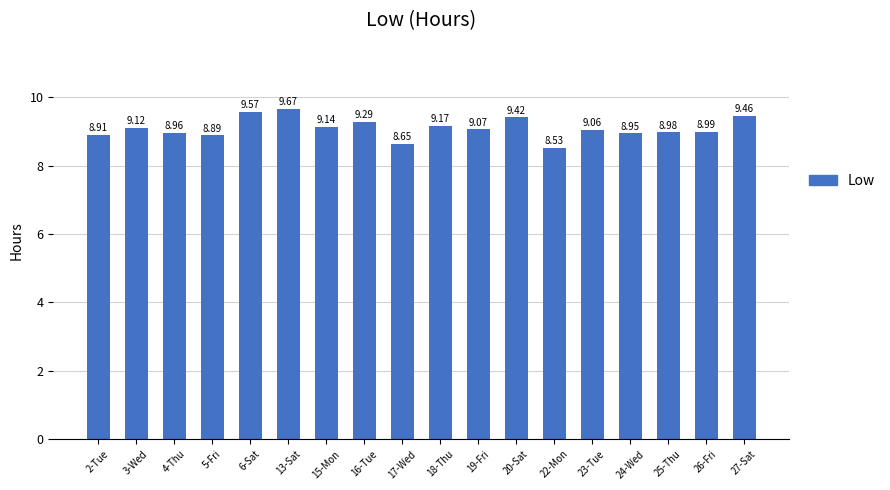

How many categories are shown in the chart?

18